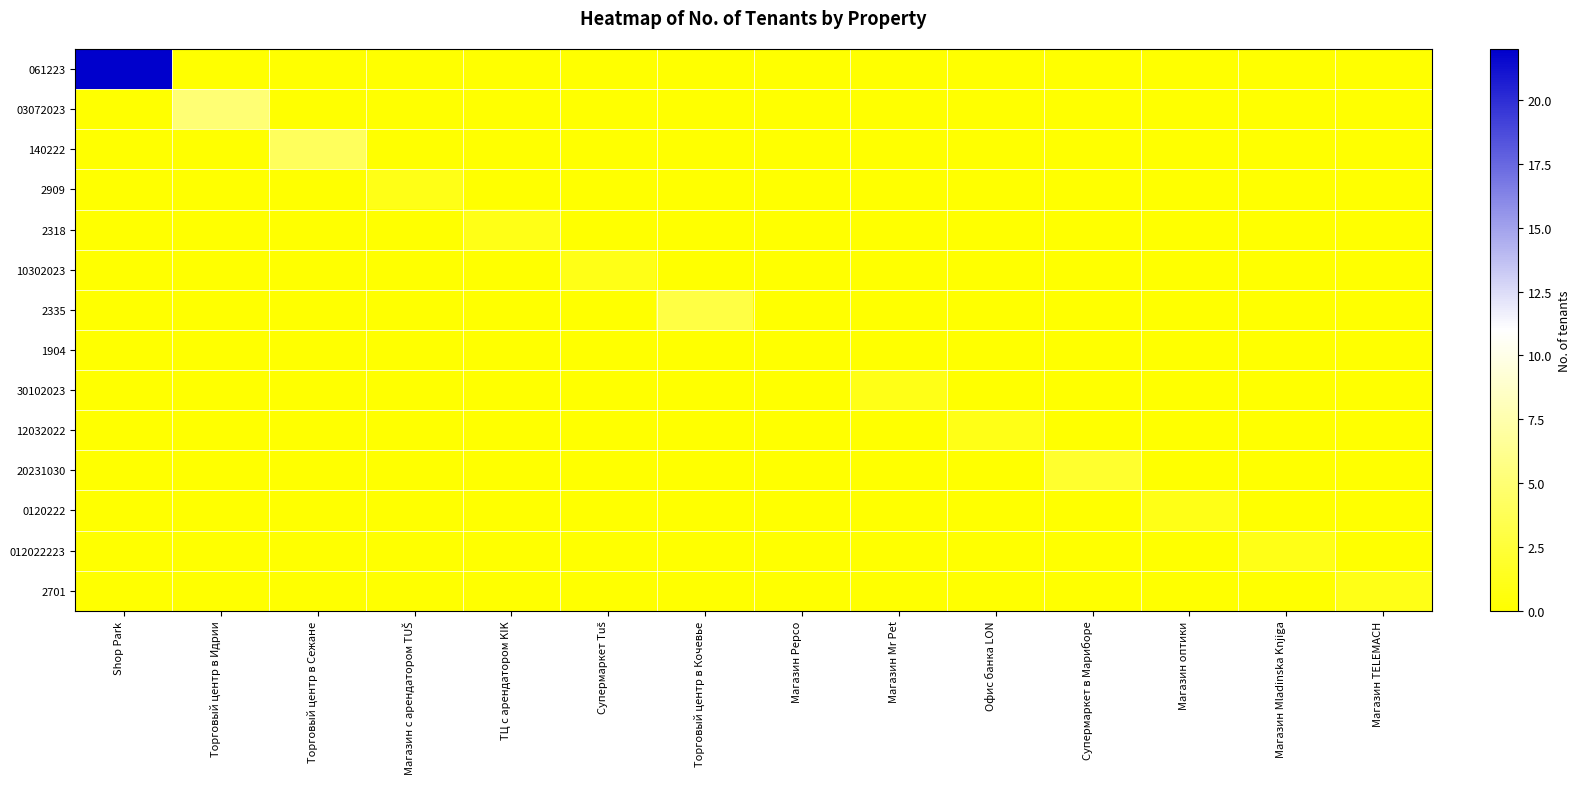

How many series are shown in this chart?

14